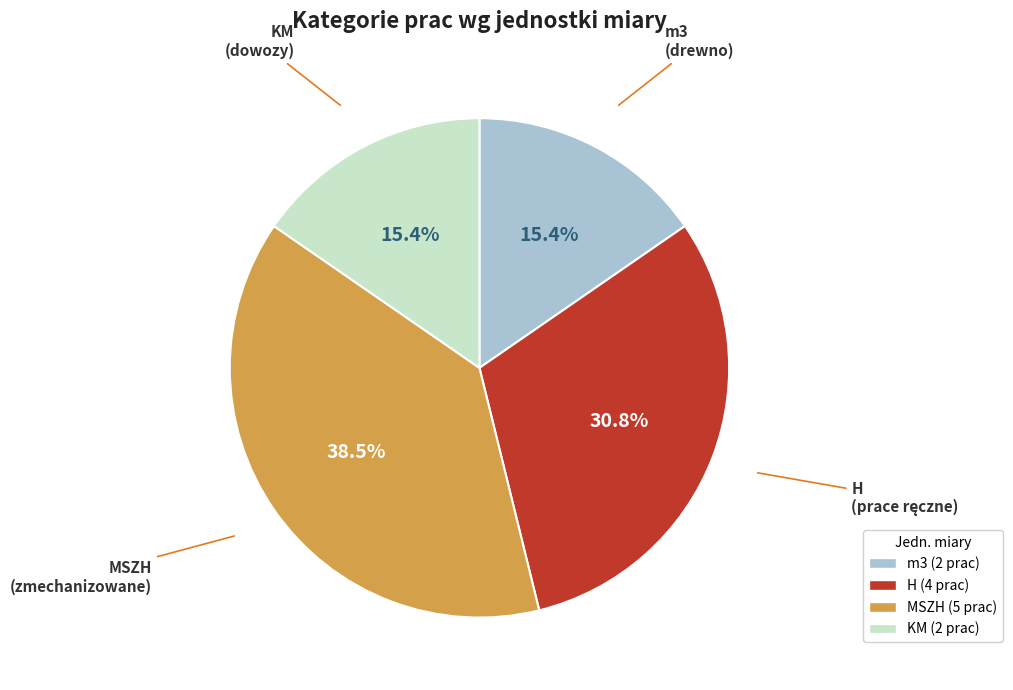

Does any single category account for the majority?

No